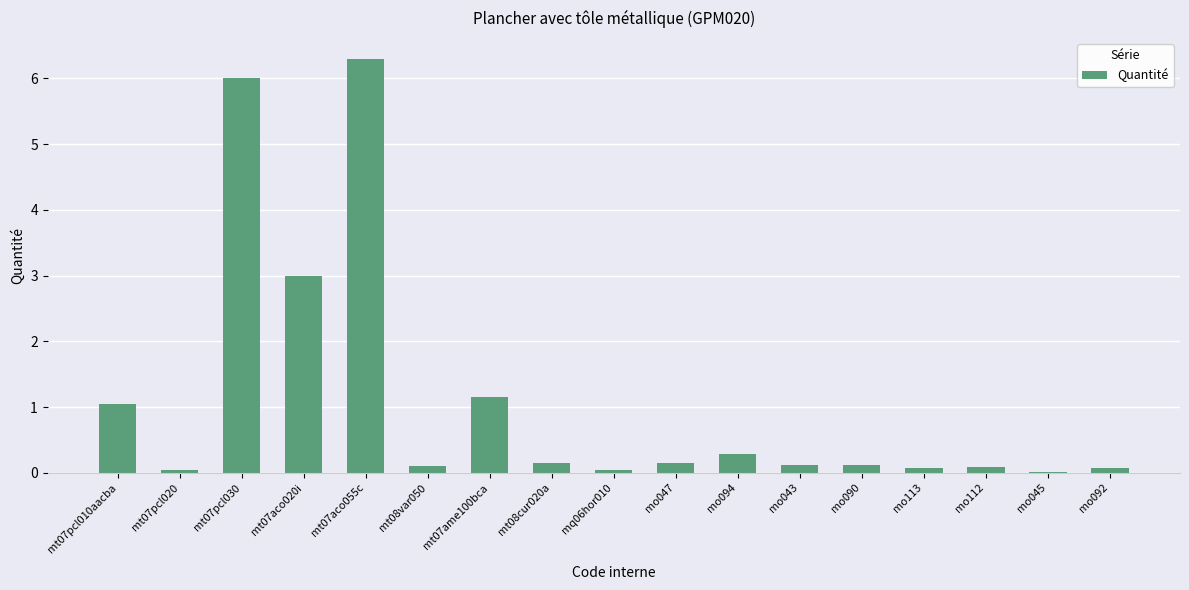

The value at mo094 is 0.3. True or false?

True